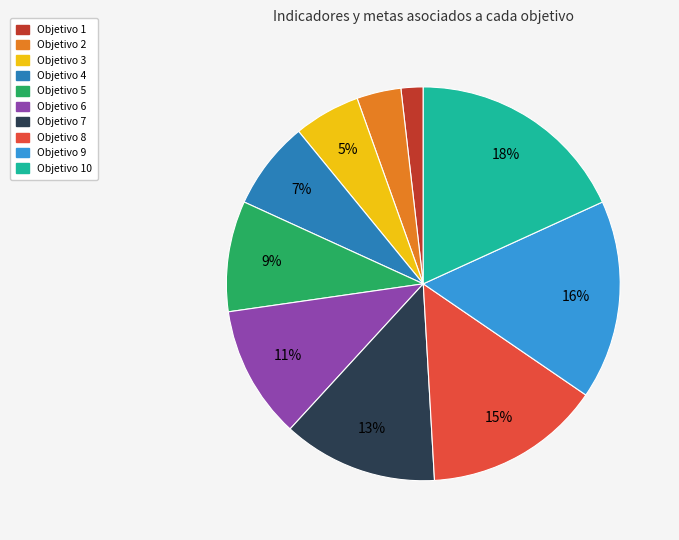

To the nearest percent, what is the difference between the largest and smallest slice percentages?

16%